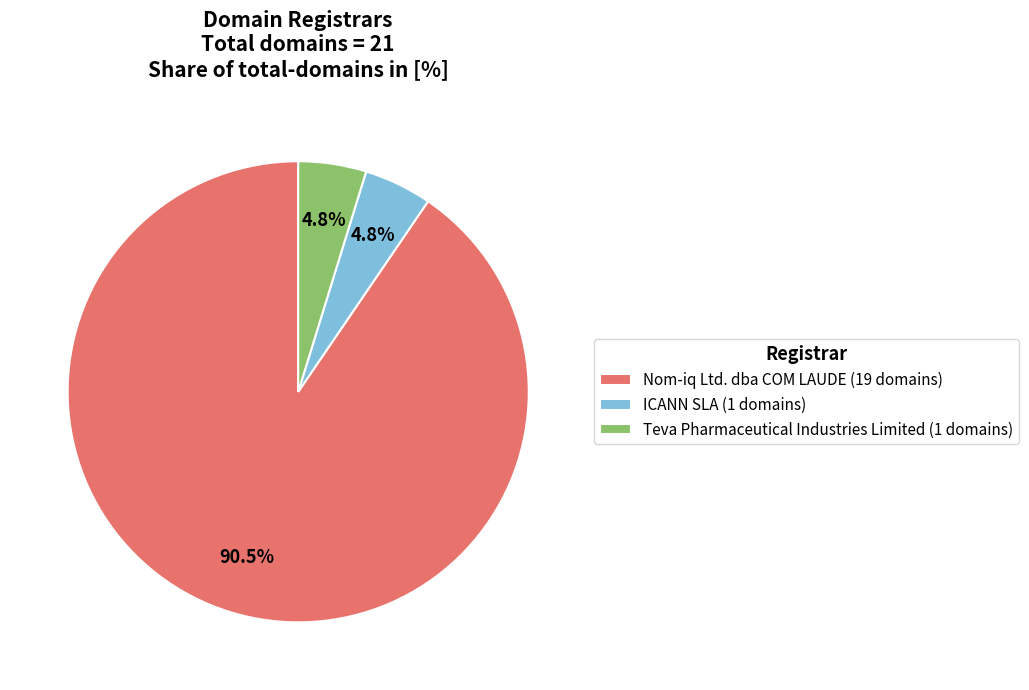

Count the number of slices in the pie.

3